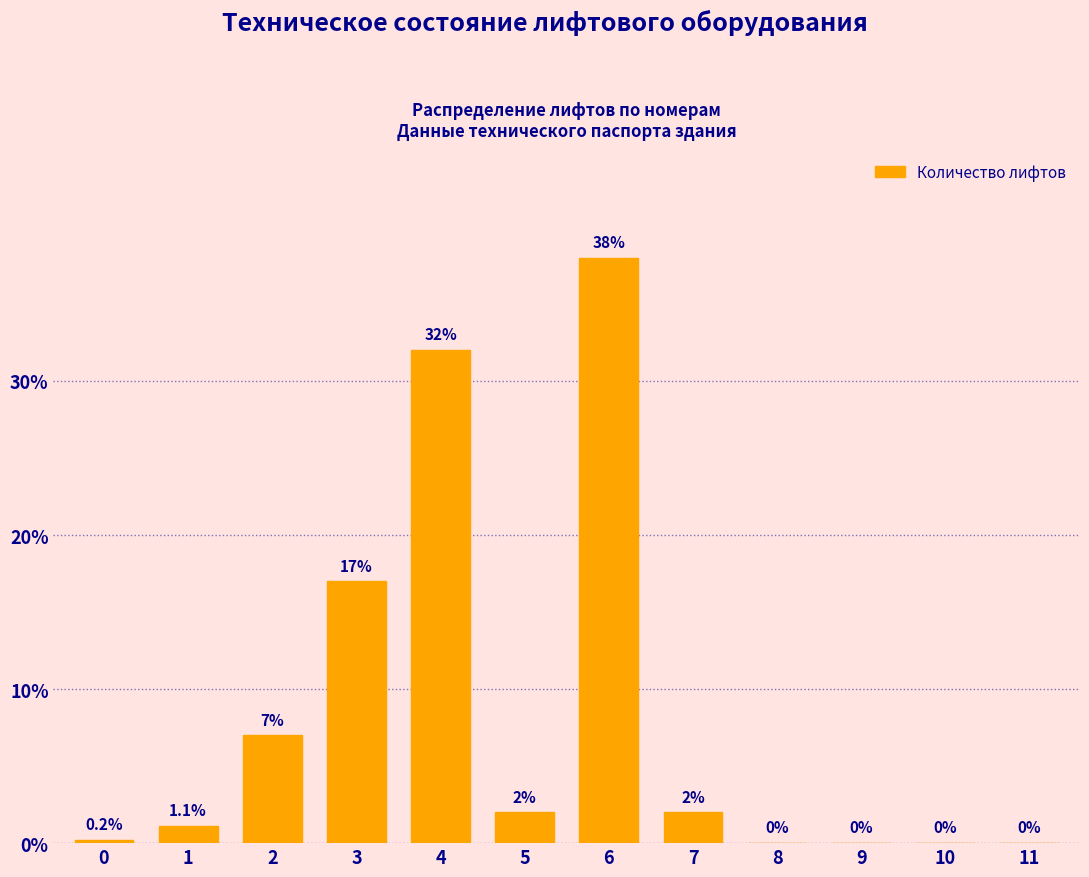

Reading left to right, transcribe all the data shown in this chart.

0=0.2	1=1.1	2=7.0	3=17.0	4=32.0	5=2.0	6=38.0	7=2.0	8=0.0	9=0.0	10=0.0	11=0.0